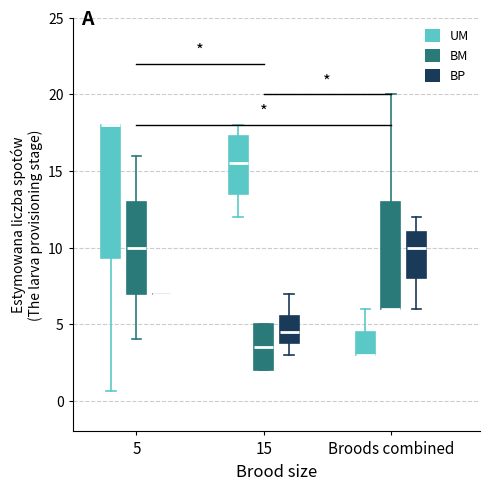

Reading left to right, read every box against the y-axis: the position of its median line, the range the box covers, and the ends of its whiskers. The values are not printed on the chart, so give them approximately, as read against the axis.

5 (UM): median 18.0 (drawn on the box's upper edge), box 9.5 to 18.0, whiskers 0.5 to 18.0
5 (BM): median 10.0, box 7.0 to 13.0, whiskers 4.0 to 16.0
5 (BP): box collapsed to a line at 7.0, whiskers 7.0 to 7.0
15 (UM): median 15.5, box 13.5 to 17.5, whiskers 12.0 to 18.0
15 (BM): median 3.5, box 2.0 to 5.0, whiskers 2.0 to 5.0
15 (BP): median 4.5, box 4.0 to 5.5, whiskers 3.0 to 7.0
Broods combined (UM): median 3.0 (drawn on the box's lower edge), box 3.0 to 4.5, whiskers 3.0 to 6.0
Broods combined (BM): median 6.0 (drawn on the box's lower edge), box 6.0 to 13.0, whiskers 6.0 to 20.0
Broods combined (BP): median 10.0, box 8.0 to 11.0, whiskers 6.0 to 12.0